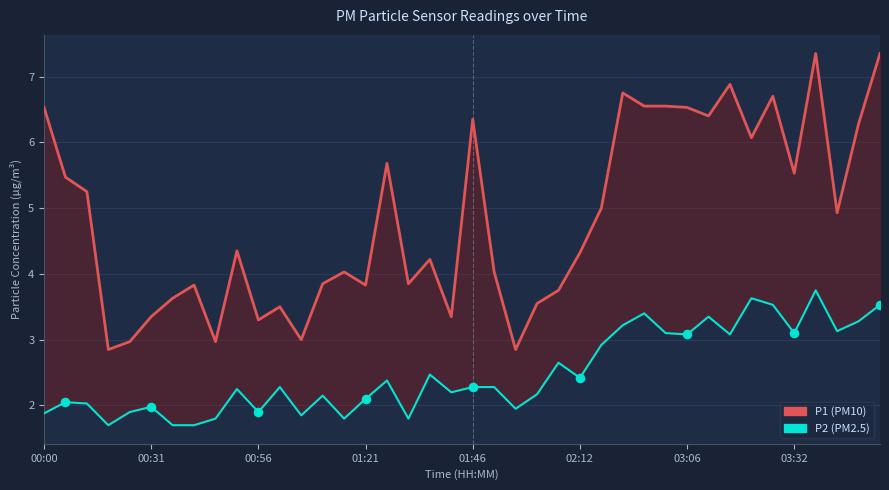

What is the total value across all series at 01:21?

5.9